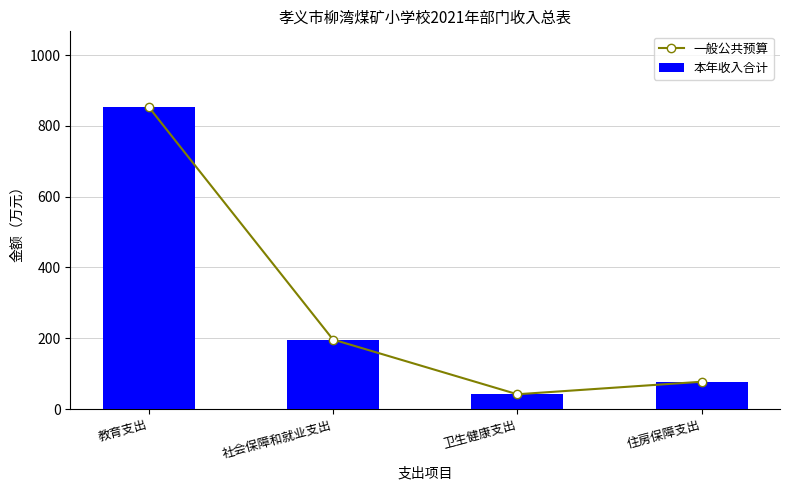

True or false: 一般公共预算 has a value of 41.8 at 卫生健康支出.

True